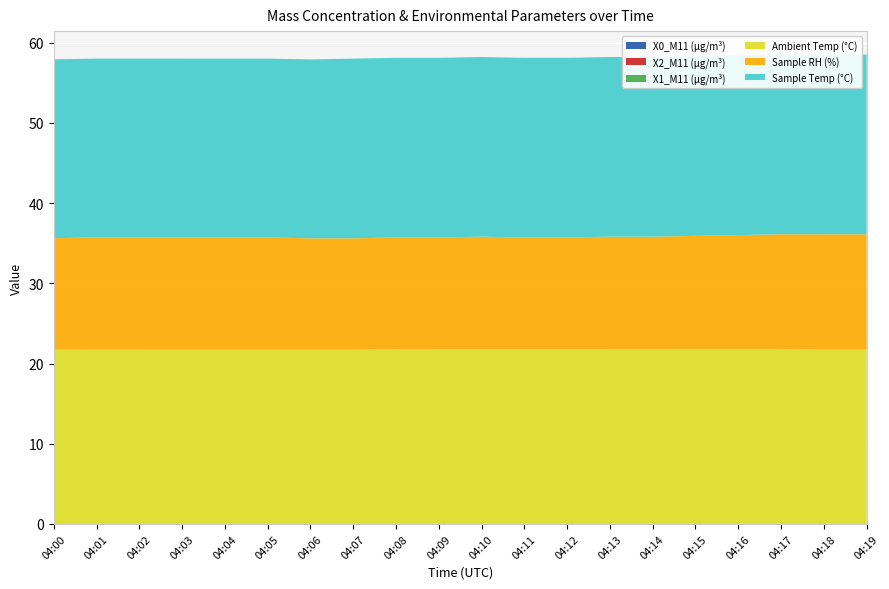

Reading right to left, what are all the values shown in this chart?

X0_M11 (μg/m³): 0.0	0.0	0.0	0.0	0.0	0.0	0.0	0.0	0.0	0.0	0.0	0.0	0.0	0.0	0.0	0.0	0.0	0.0	0.0	0.0
X2_M11 (μg/m³): 0.0	0.0	0.0	0.0	0.0	0.0	0.0	0.0	0.0	0.0	0.0	0.0	0.0	0.0	0.0	0.0	0.0	0.0	0.0	0.0
X1_M11 (μg/m³): 0.0	0.0	0.0	0.0	0.0	0.0	0.0	0.0	0.0	0.0	0.0	0.0	0.0	0.0	0.0	0.0	0.0	0.0	0.0	0.0
Ambient Temp (°C): 21.7	21.7	21.8	21.8	21.8	21.8	21.8	21.8	21.8	21.8	21.8	21.8	21.7	21.7	21.7	21.7	21.7	21.7	21.7	21.7
Sample RH (%): 14.4	14.4	14.3	14.2	14.1	14.0	14.0	13.9	13.9	14.0	13.9	13.9	13.9	13.9	14.0	14.0	14.0	14.0	14.0	13.9
Sample Temp (°C): 22.4	22.4	22.4	22.4	22.4	22.4	22.4	22.4	22.4	22.4	22.4	22.4	22.4	22.3	22.3	22.3	22.3	22.3	22.3	22.3